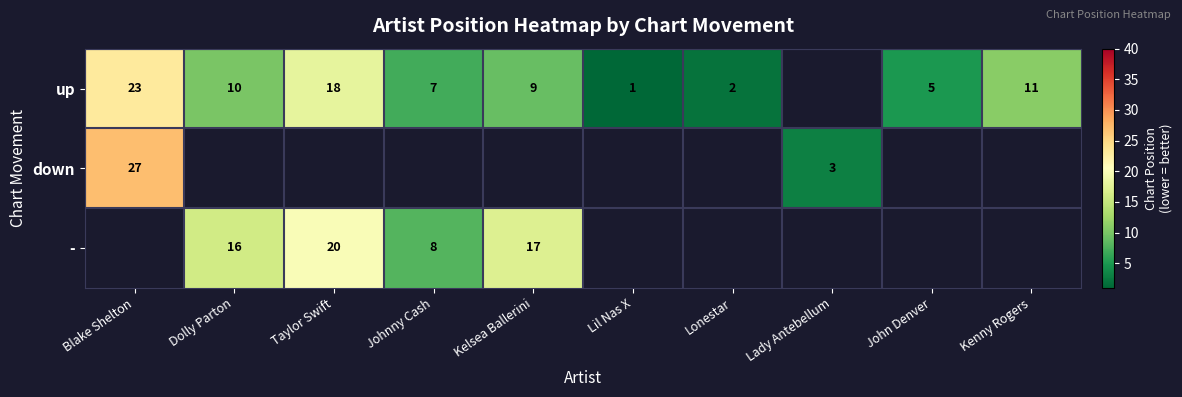

How many distinct data groups are displayed?

3